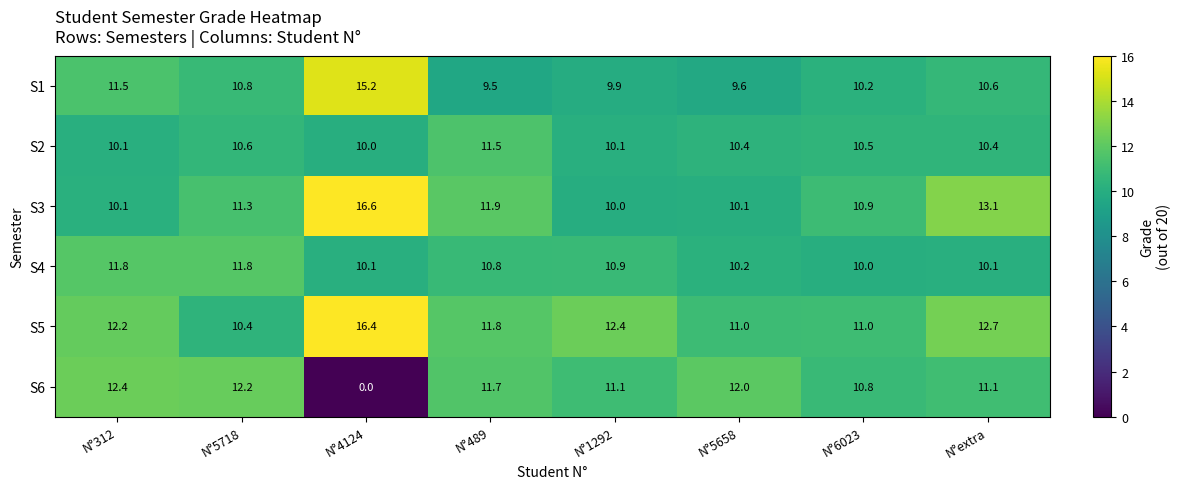

Which category has the lowest value in the S6 series?

N°4124